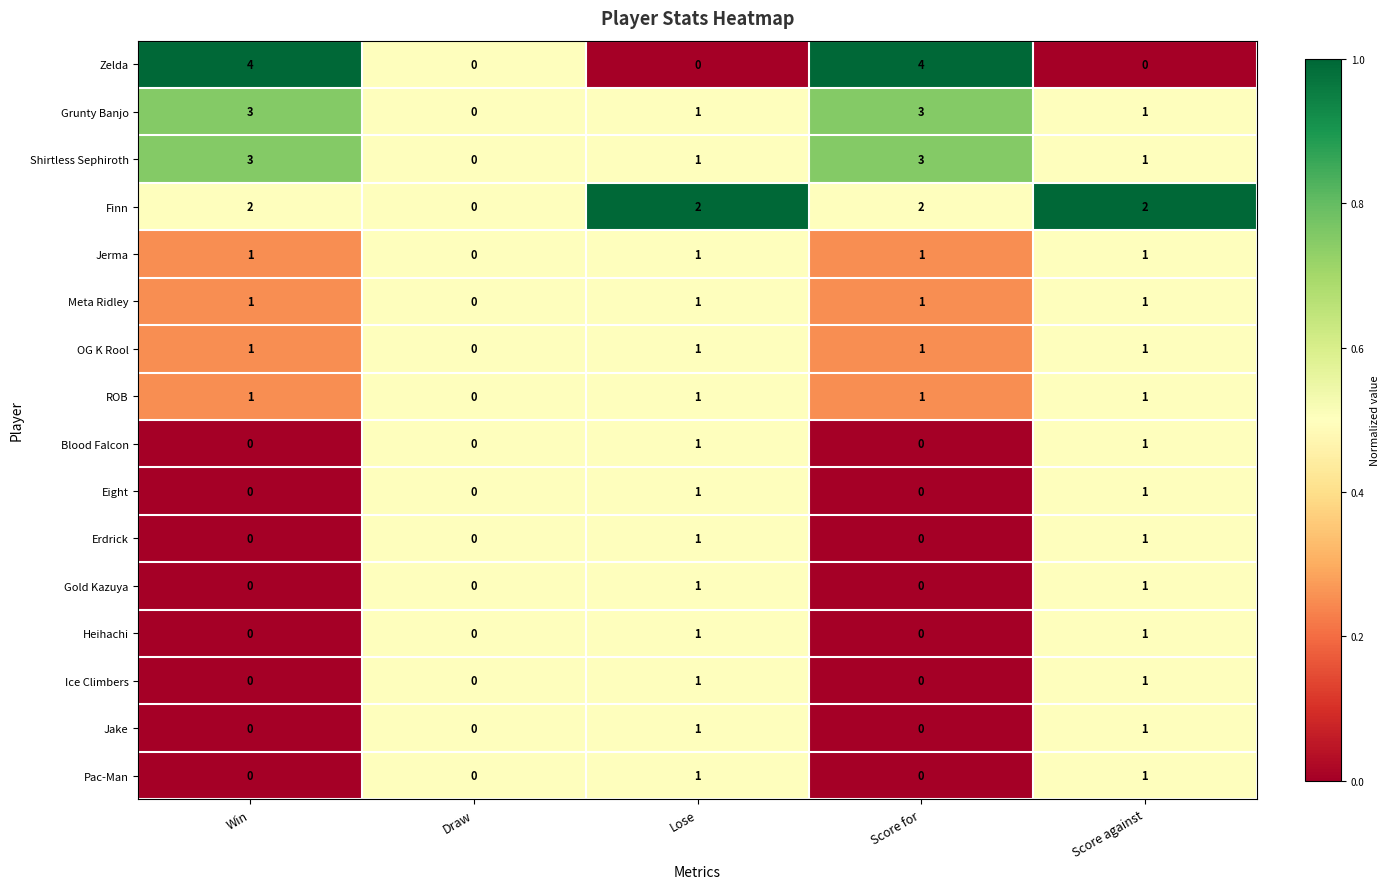

The value of Pac-Man at Score for is -1. True or false?

False